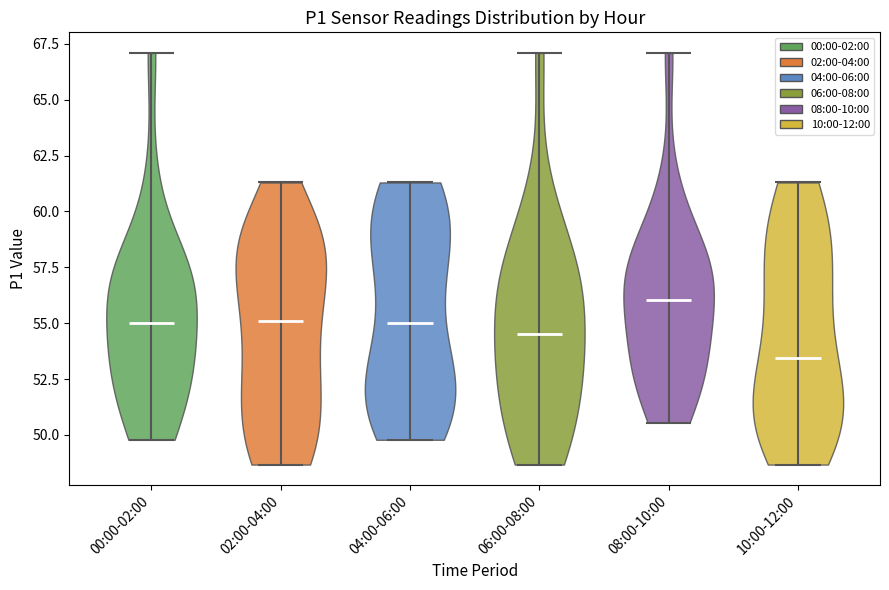

Which violin has the highest median line?

08:00-10:00